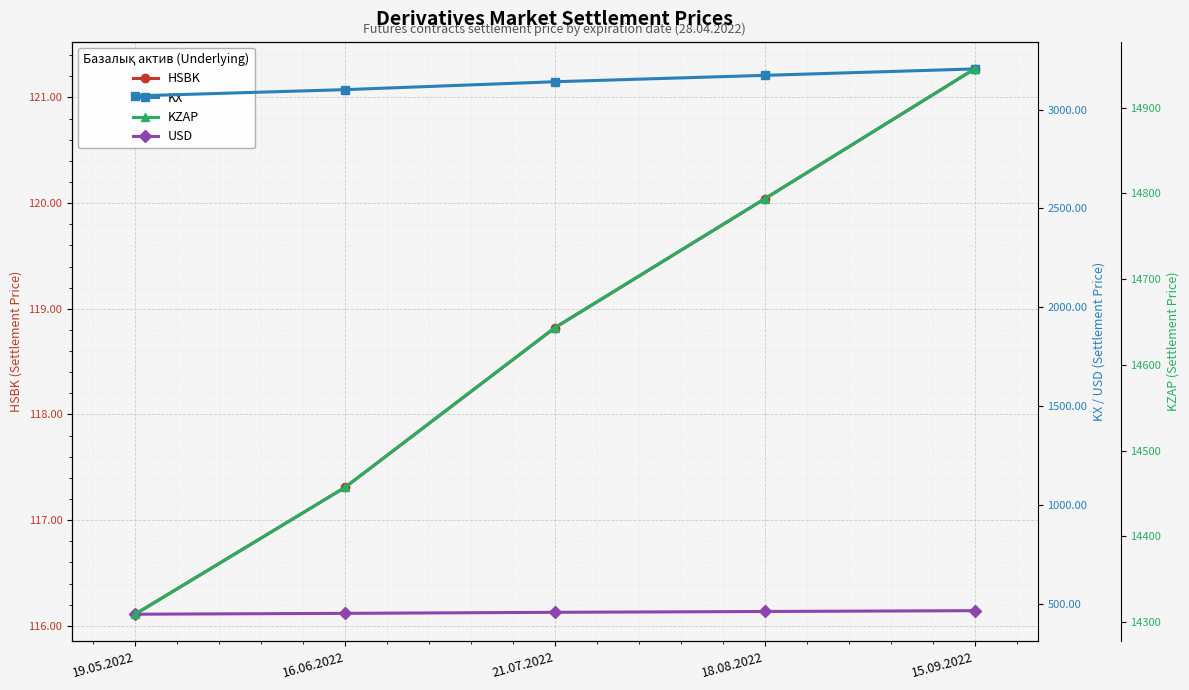

What is the spread (max minus min) of values at 18.08.2022?

14673.8